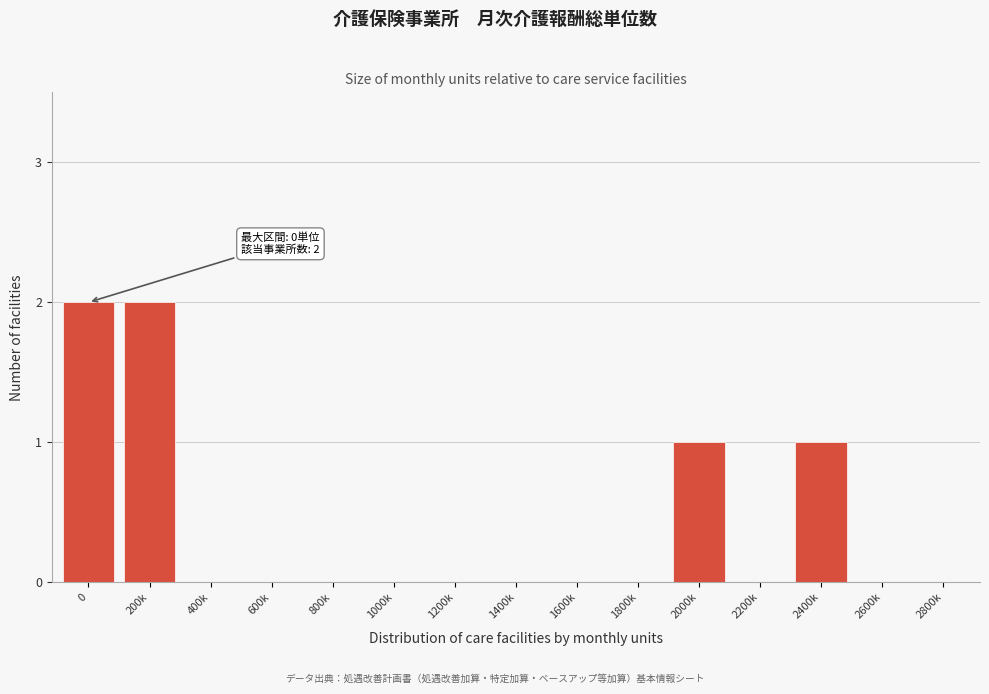

Reading left to right, transcribe all the data shown in this chart.

0=2	200k=2	400k=0	600k=0	800k=0	1000k=0	1200k=0	1400k=0	1600k=0	1800k=0	2000k=1	2200k=0	2400k=1	2600k=0	2800k=0